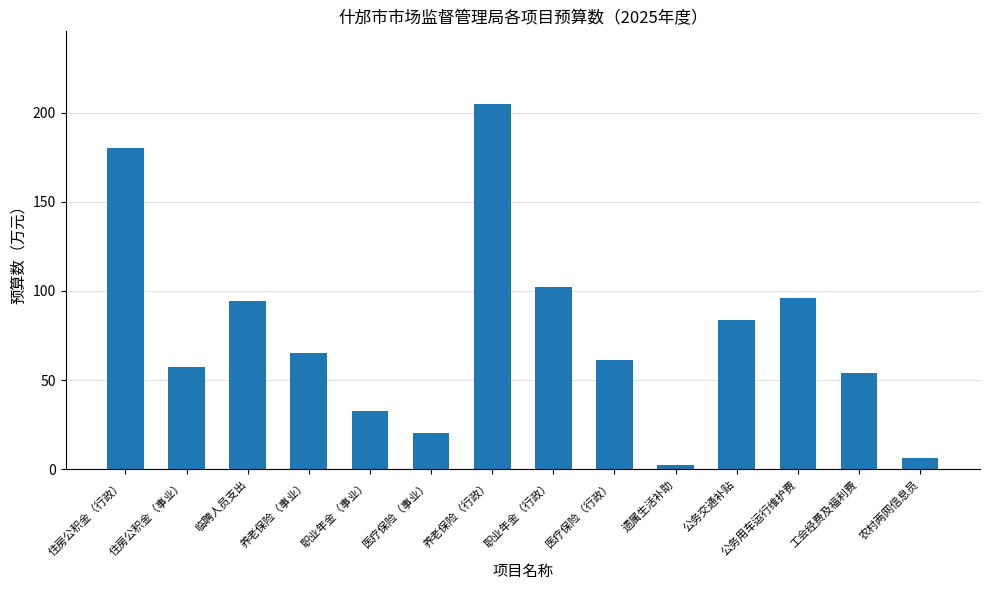

What is the greatest value displayed?

204.6